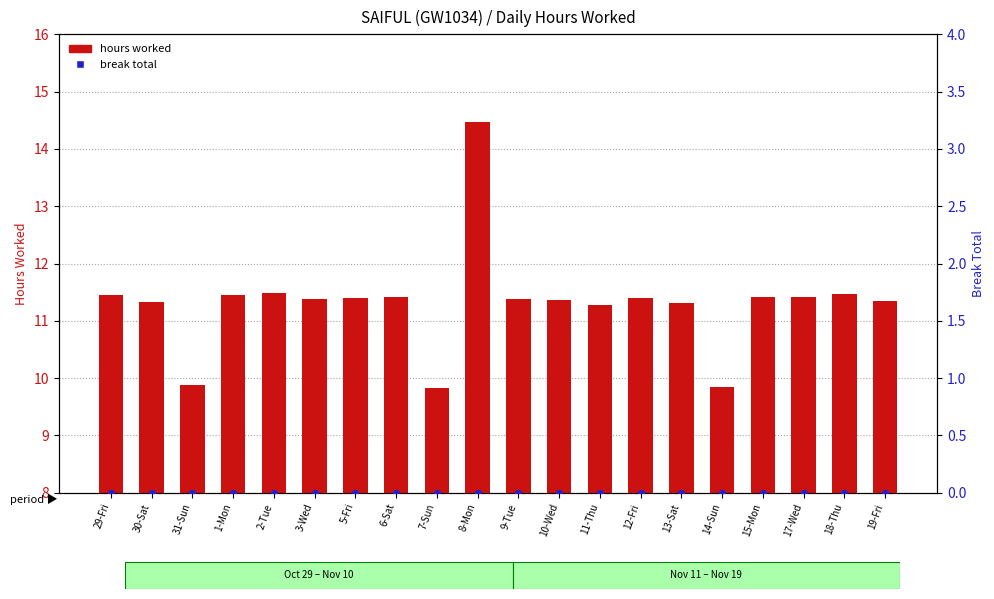

Is the value of hours worked at 30-Sat greater than the value of break total at 14-Sun?

Yes